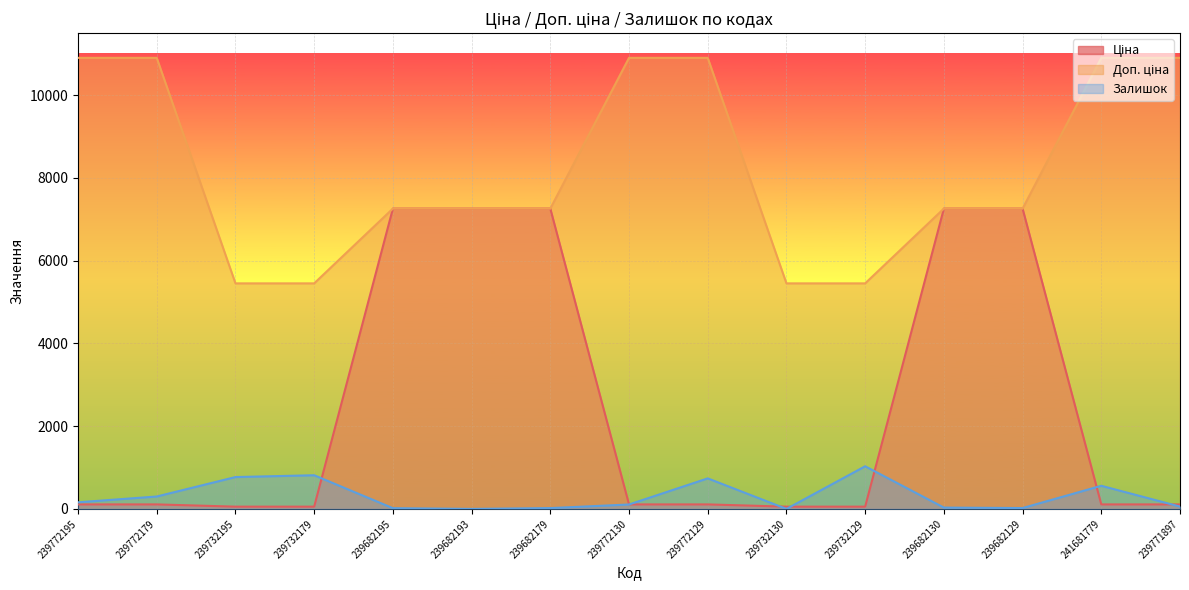

Between 239682195 and 239732130, which is larger?

239682195